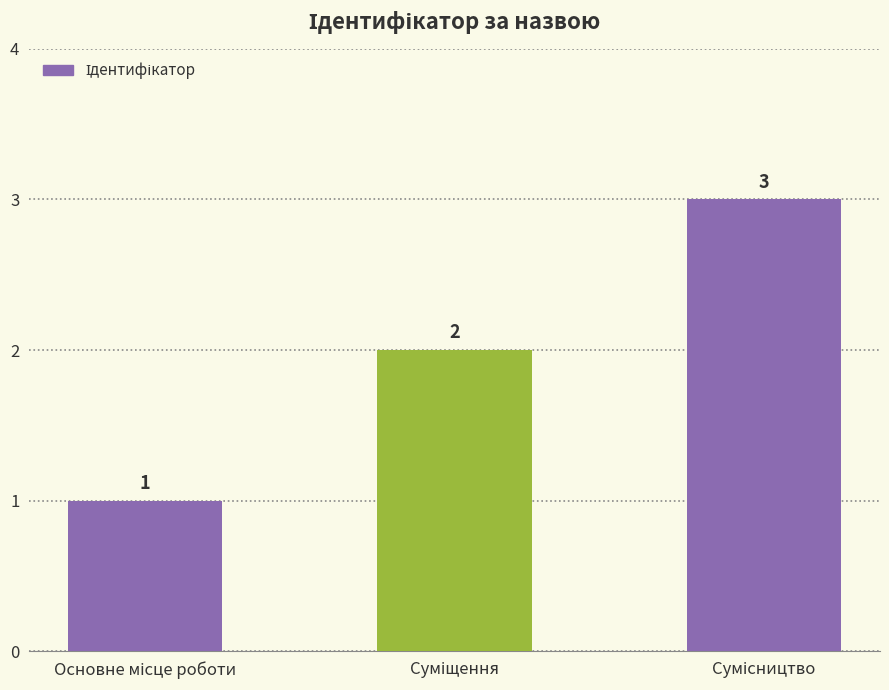

What is the value of the 3rd bar from the left?

3